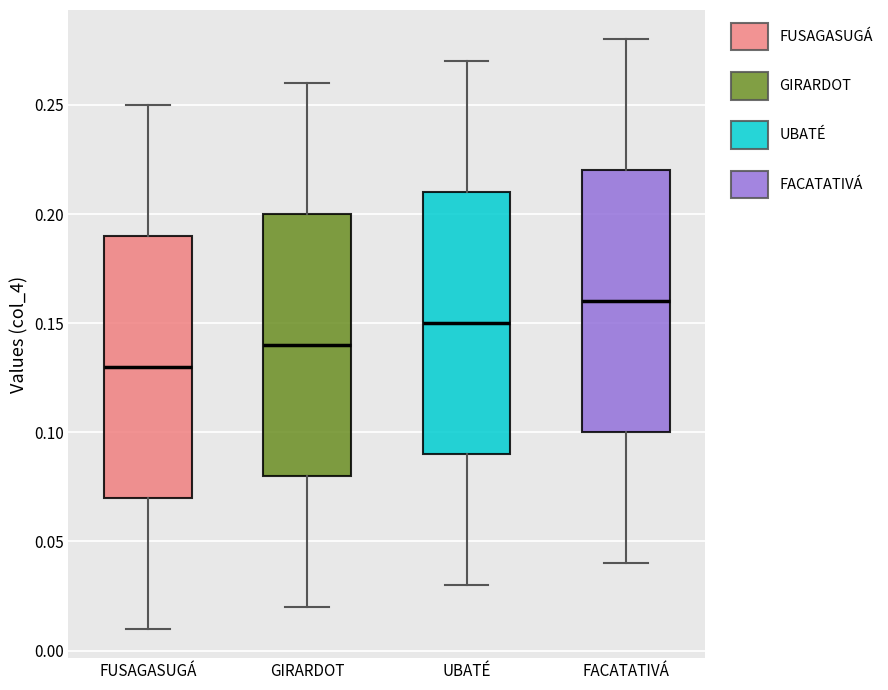

Where is the upper edge of the box for FACATATIVÁ on the y-axis? The values are not printed on the chart, so give them approximately, as read against the axis.

0.22